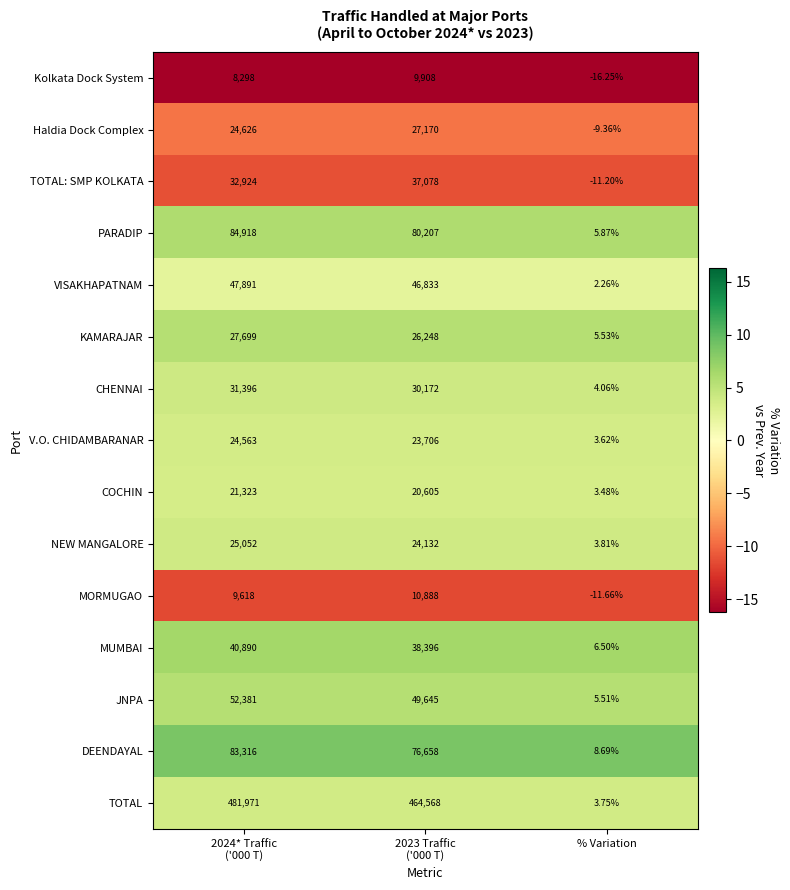

Which series has the widest spread of values?

TOTAL